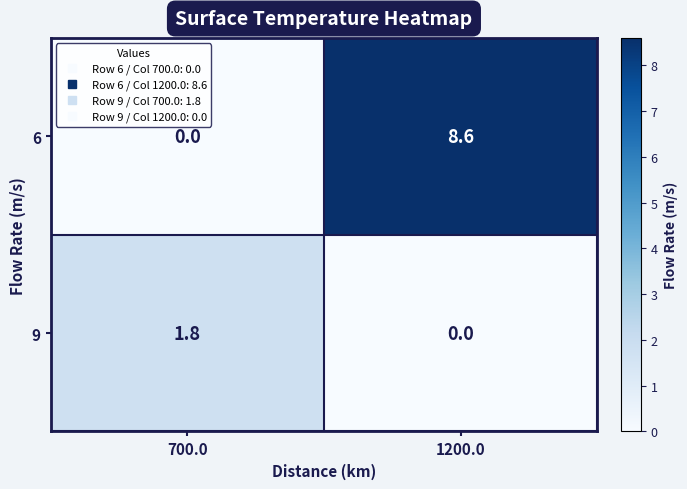

Rank the series at 700.0 from highest to lowest value.

9, 6